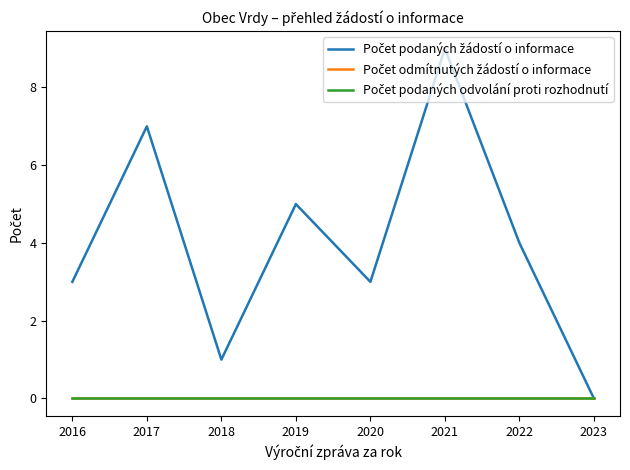

True or false: Počet podaných odvolání proti rozhodnutí has more than 0 points higher than both neighbors.

False